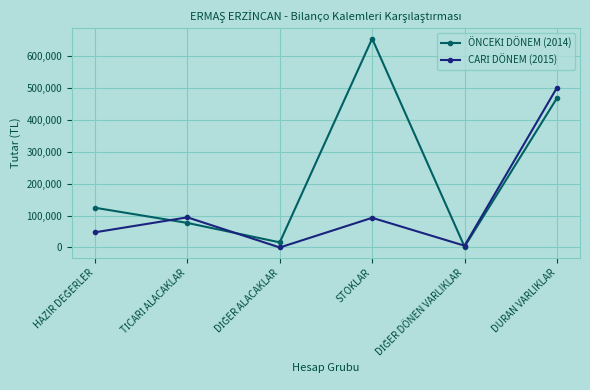

Which label corresponds to the largest value in the chart?

STOKLAR